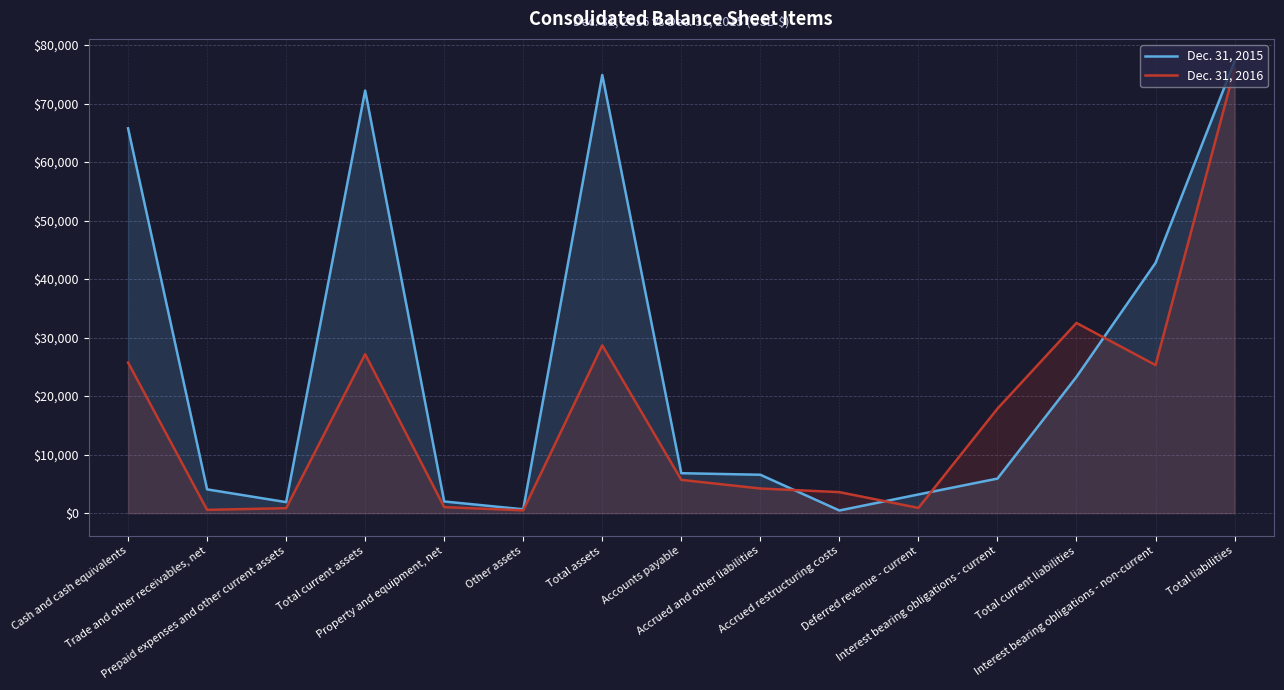

What is the total value across all series at Interest bearing obligations - current?

23765